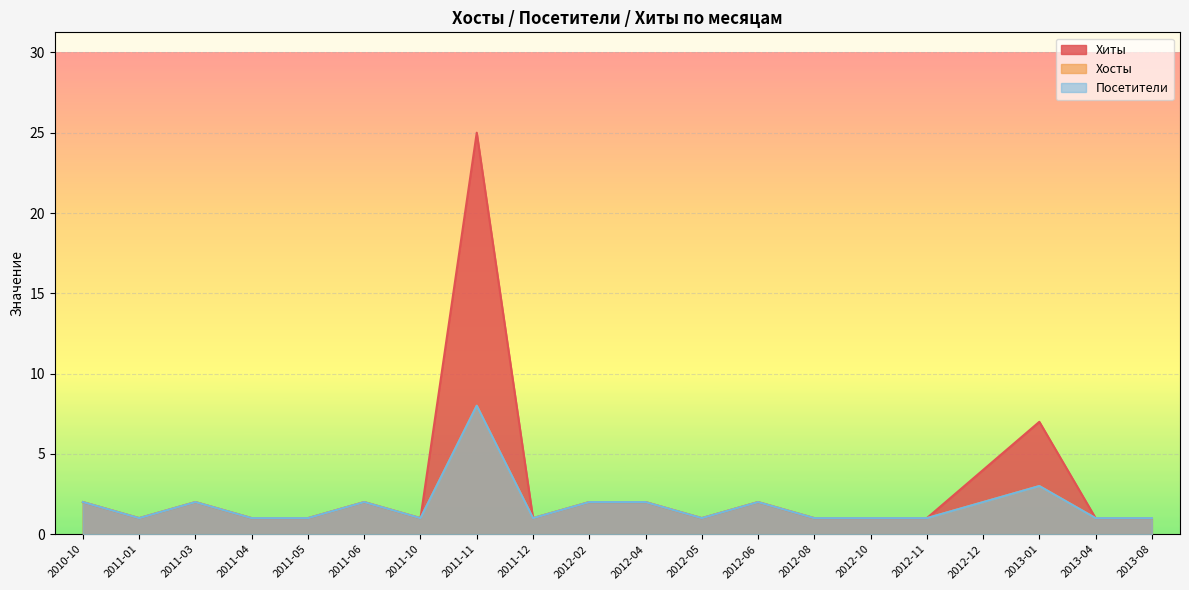

List the labels in order of Хиты value, smallest first.

2011-01, 2011-04, 2011-05, 2011-10, 2011-12, 2012-05, 2012-08, 2012-10, 2012-11, 2013-04, 2013-08, 2010-10, 2011-03, 2011-06, 2012-02, 2012-04, 2012-06, 2012-12, 2013-01, 2011-11